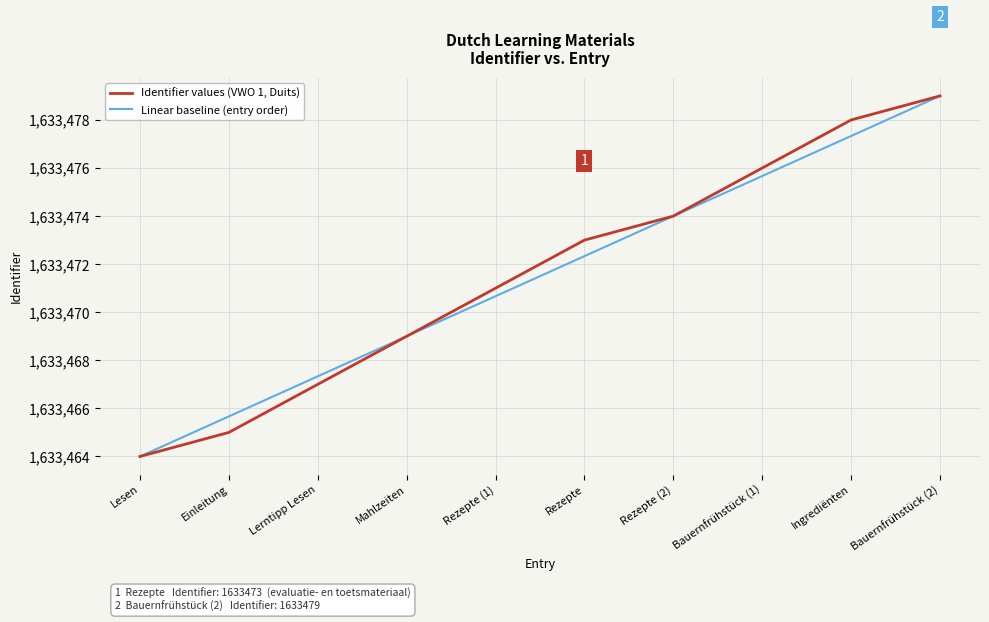

List the series in order of their overall mean, highest first.

Identifier values (VWO 1, Duits), Linear baseline (entry order)